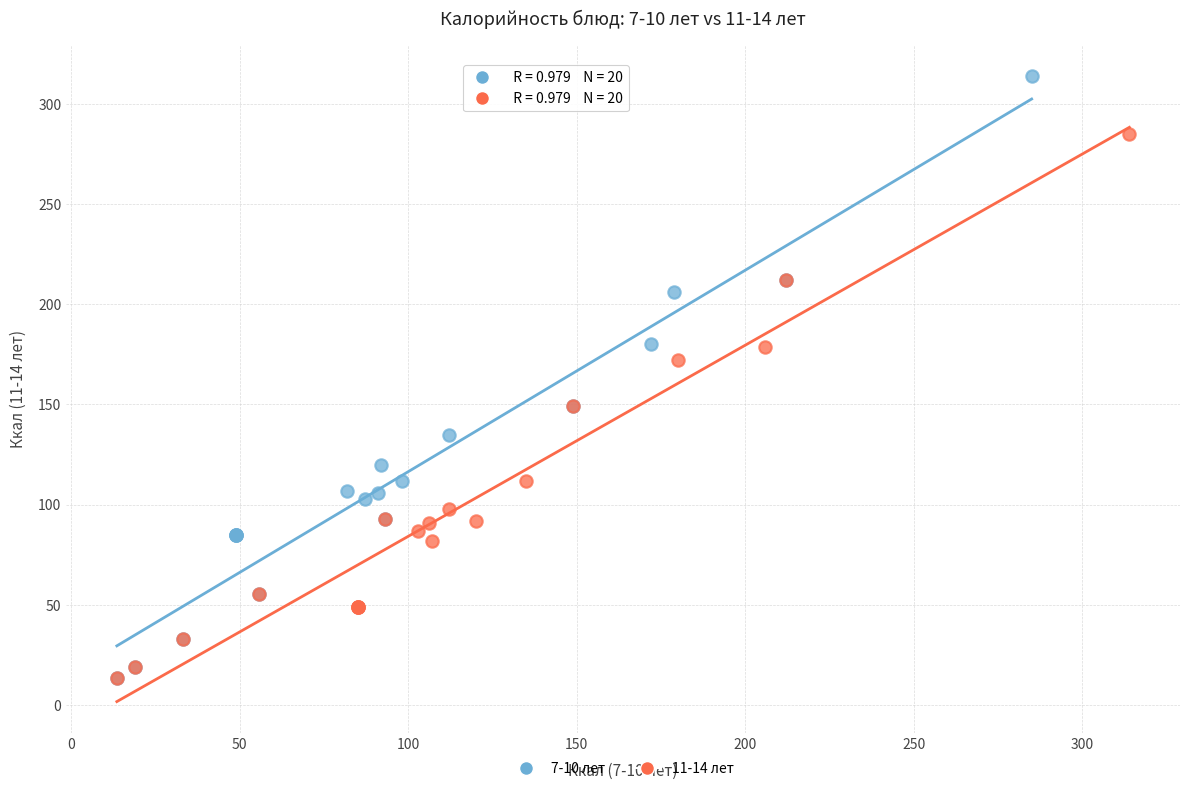

Which series contains the highest Y value?

7-10 лет